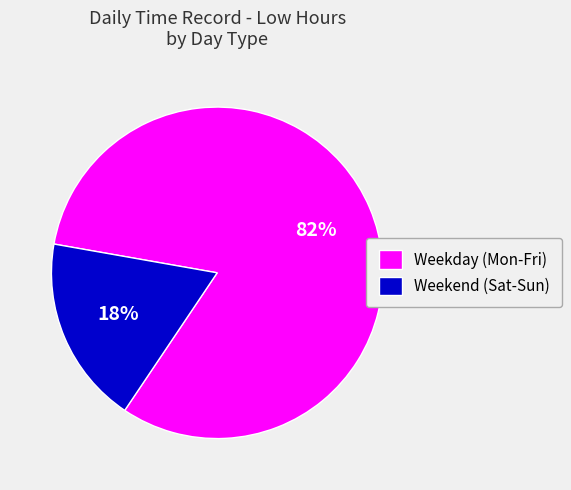

How many slices are in this pie chart?

2